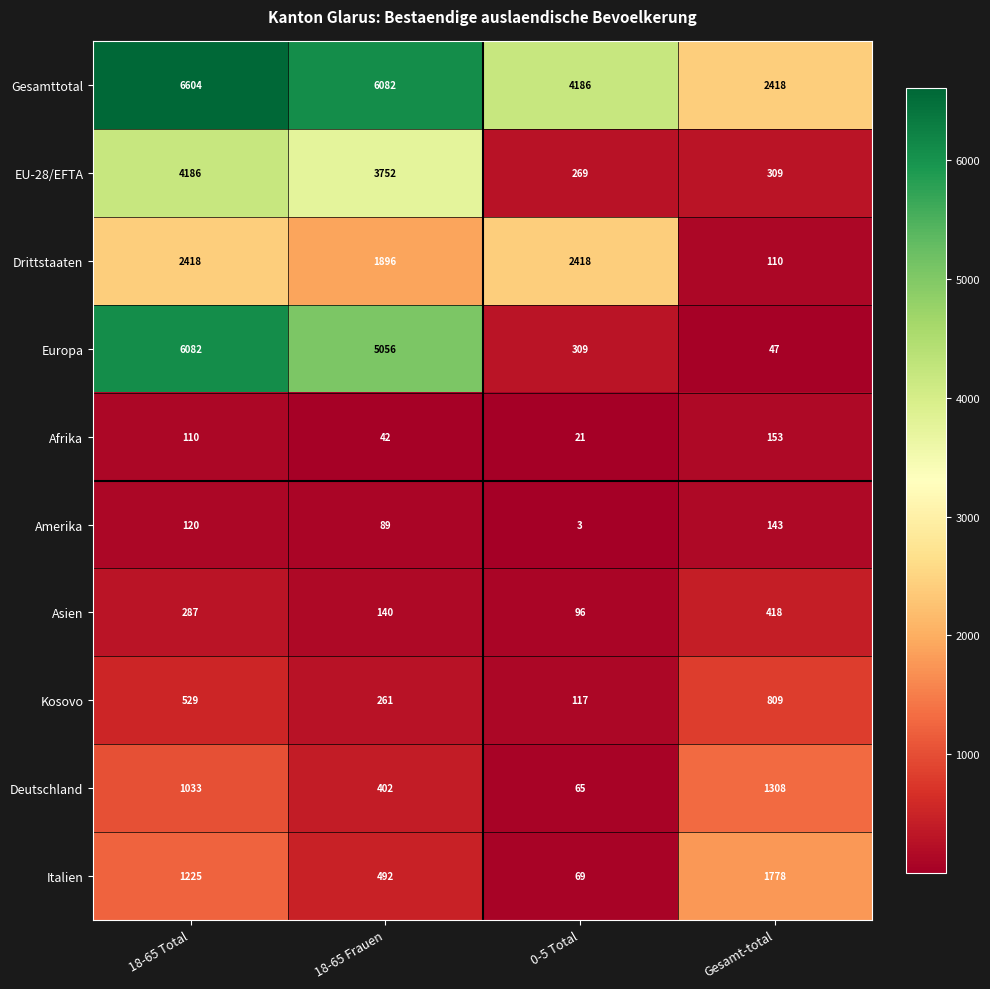

At which category is the sum across all series the highest?

18-65 Total